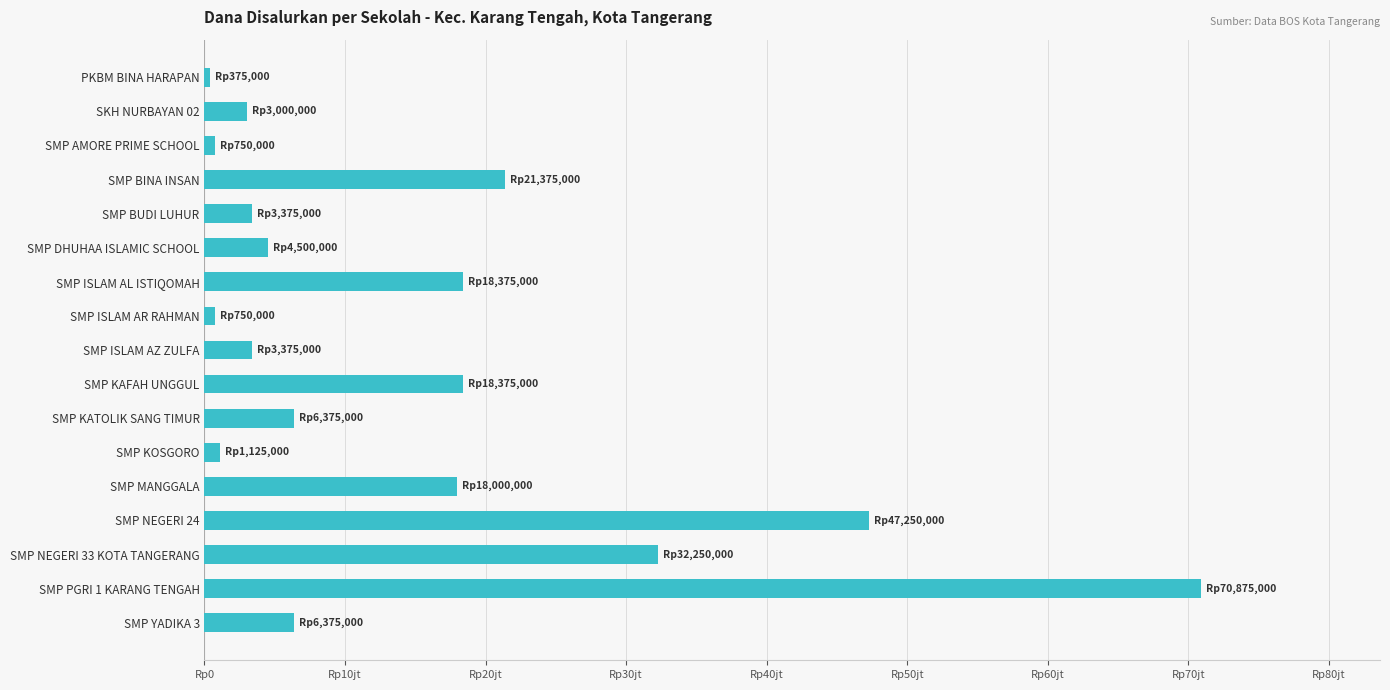

How many data points does each series have?

17